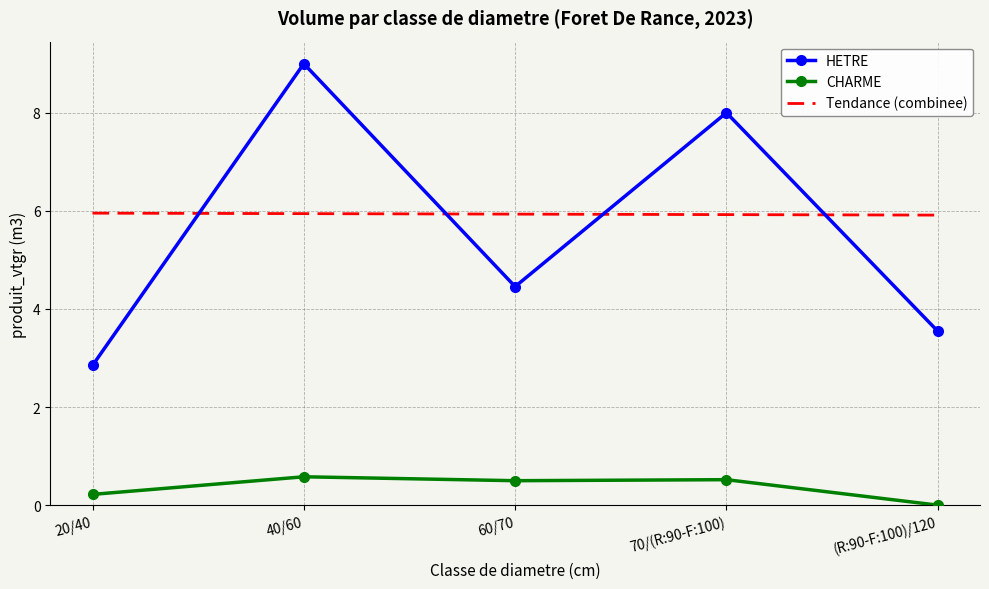

True or false: CHARME and HETRE cross at least once.

False